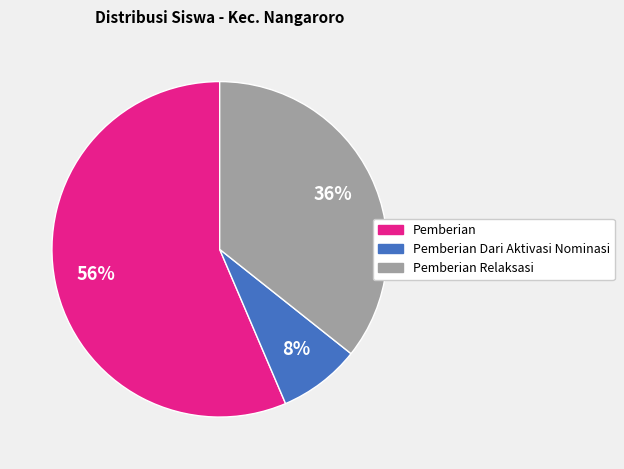

Does any single category account for the majority?

Yes